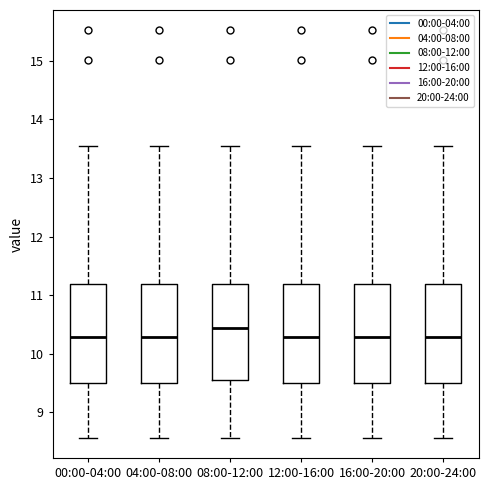

Which box's median line is the highest?

08:00-12:00